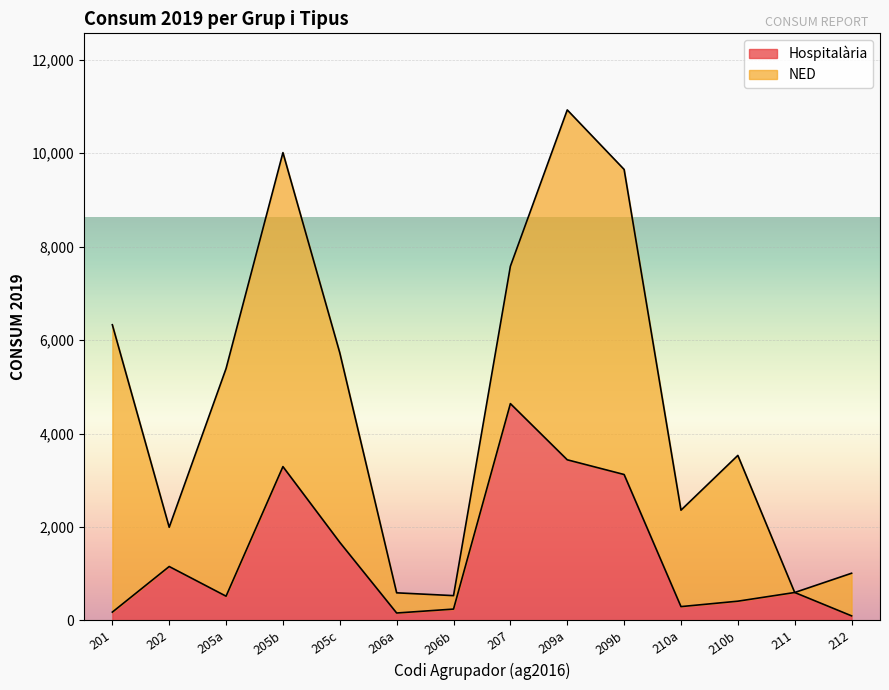

Which label corresponds to the smallest value in the chart?

212